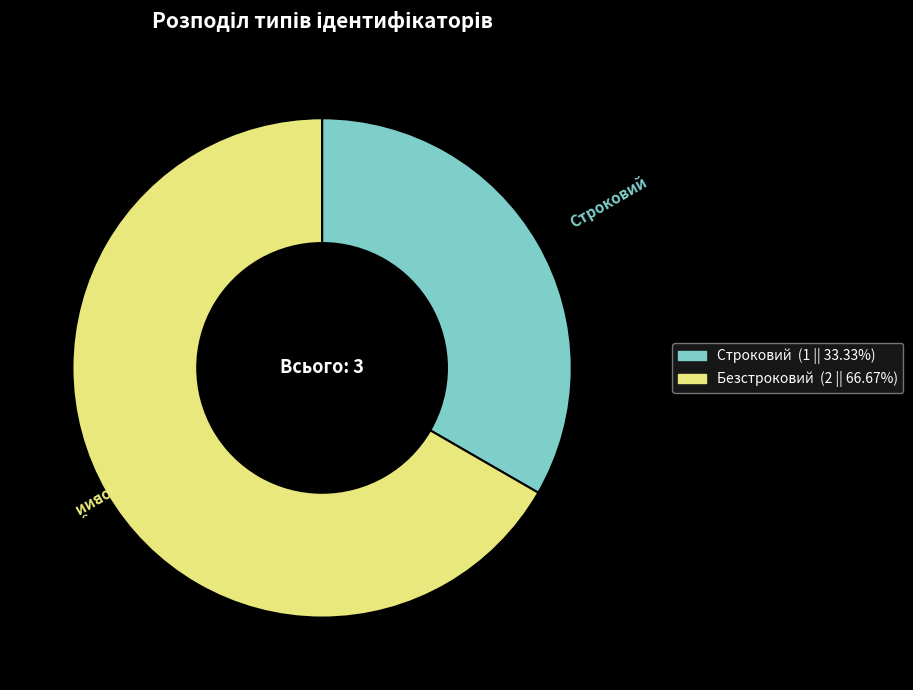

Does Строковий represent more than half of the total?

No